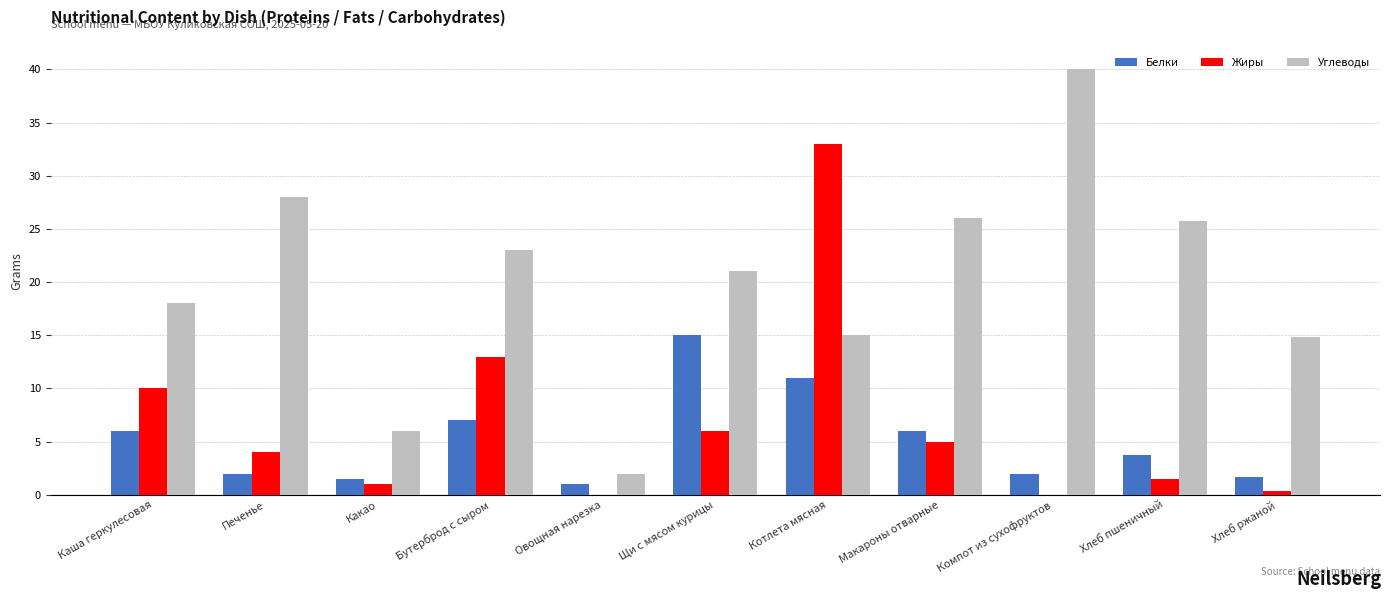

What is the sum of all Углеводы values?

219.5